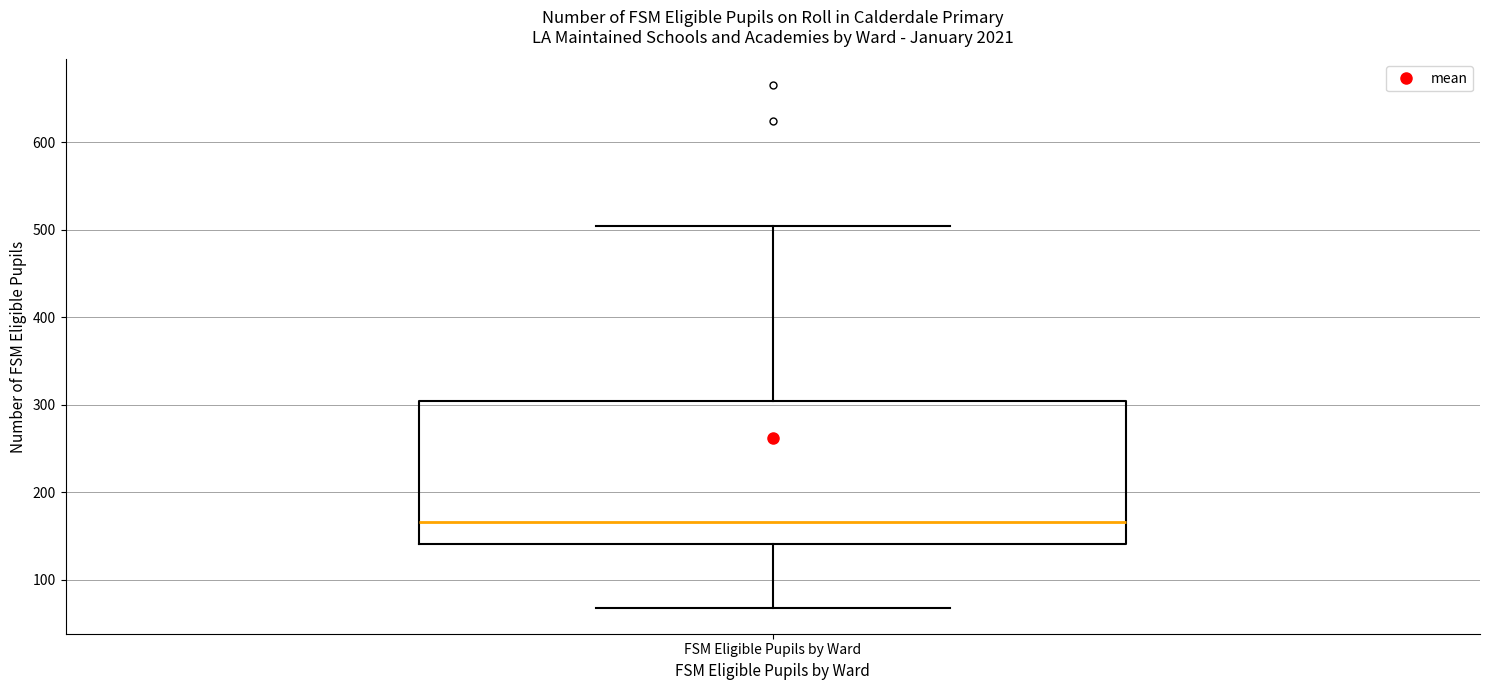

Transcribe this box plot: give where the median line is, the range the box spans, and where the two whiskers end, as read against the y-axis. The values are not printed on the chart, so give them approximately, as read against the axis.

median 170, box 140 to 300, whiskers 70 to 500